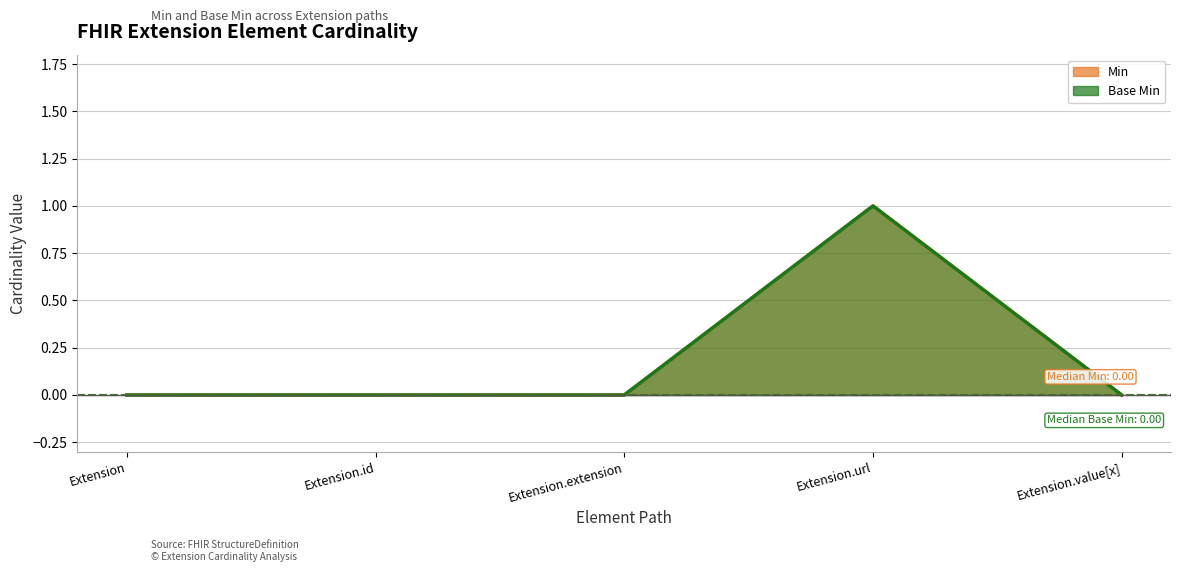

Rank the categories by Min value from highest to lowest.

Extension.url, Extension, Extension.id, Extension.extension, Extension.value[x]